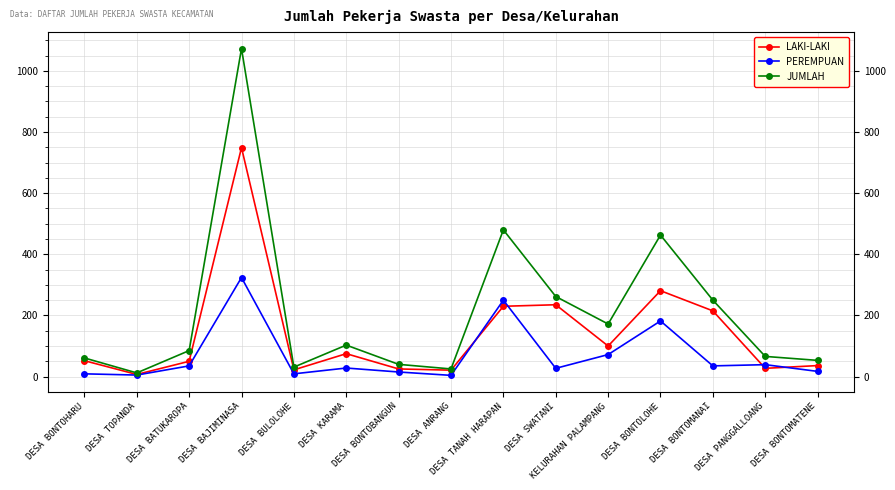

True or false: JUMLAH has more than 2 interior local peaks.

True